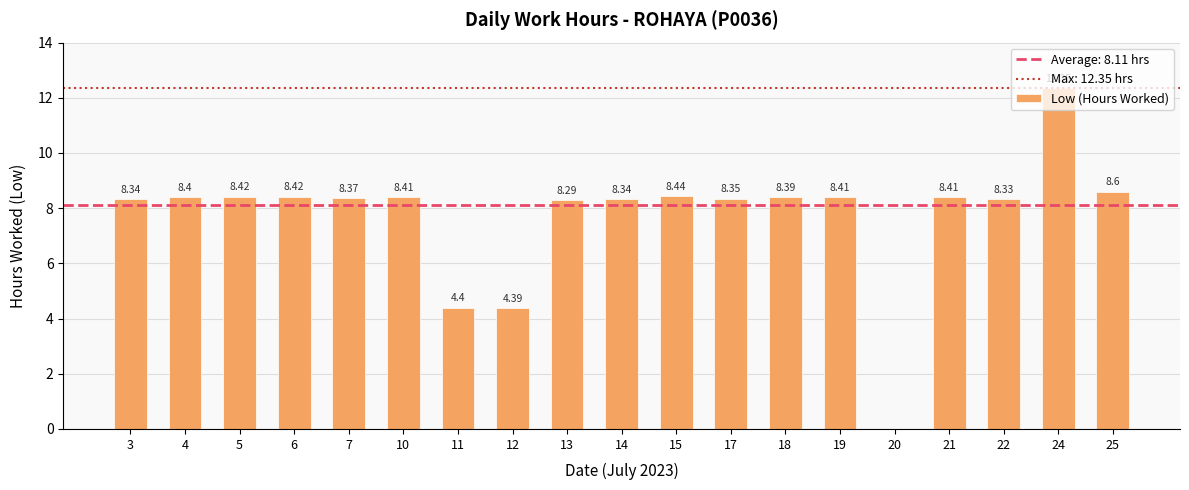

Between 11 and 5, which is larger?

5